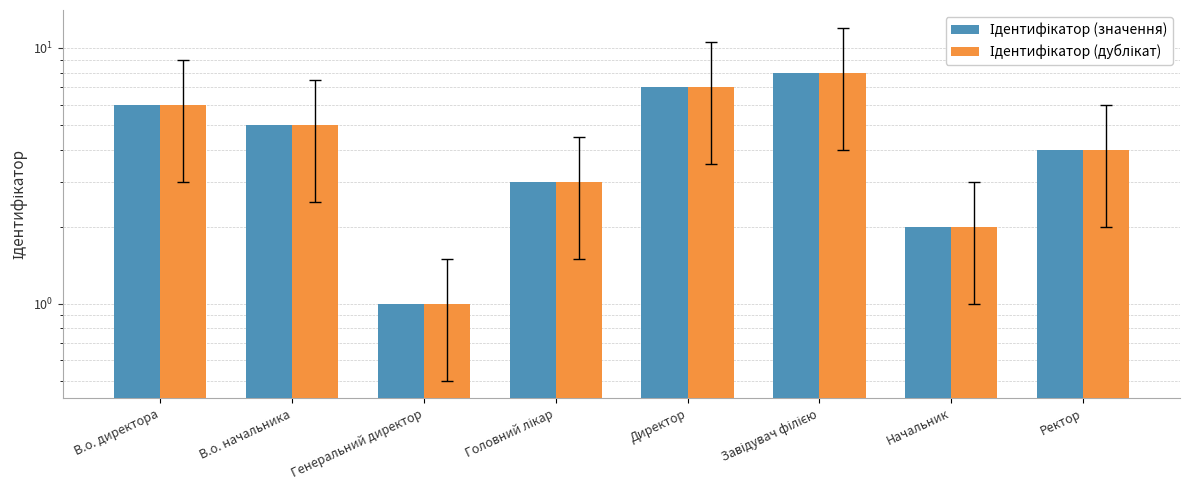

At which label is Ідентифікатор (значення) closest to 4?

Ректор